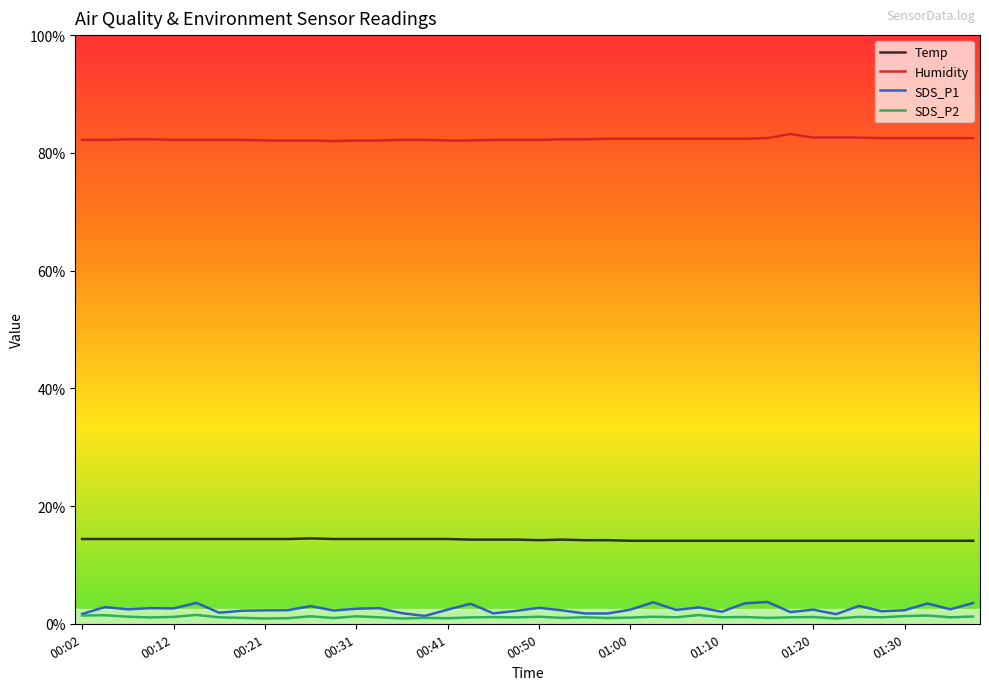

What is the average value of the SDS_P2 series?

1.1